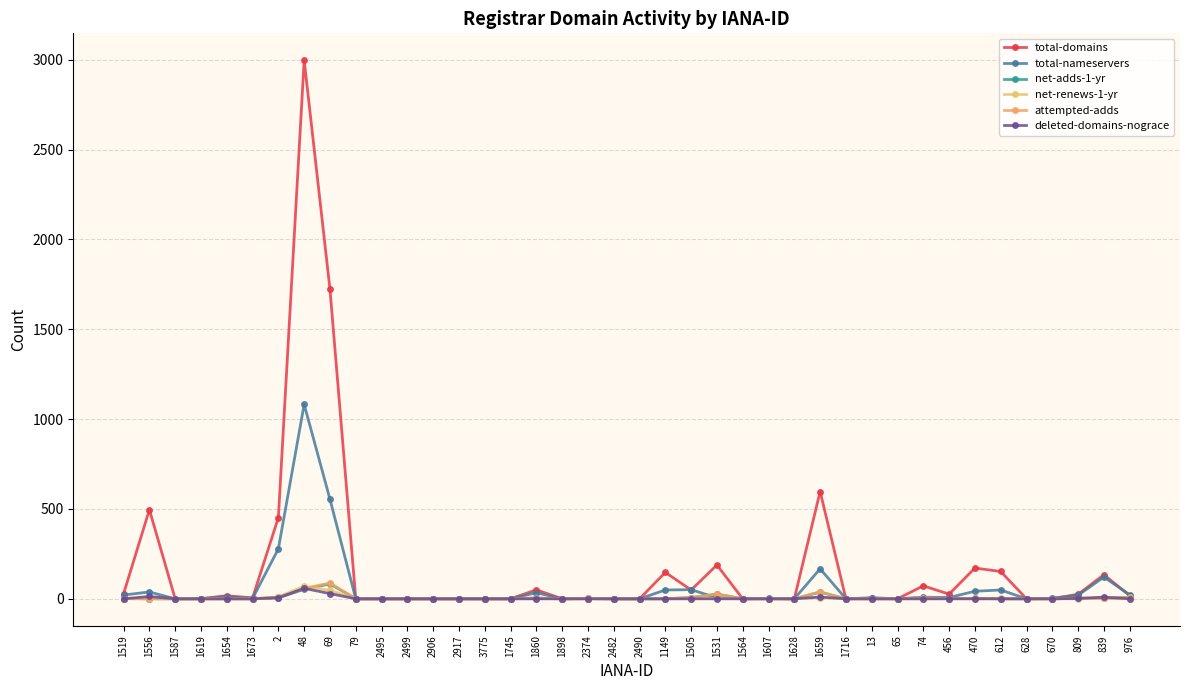

How many categories are shown in the chart?

40